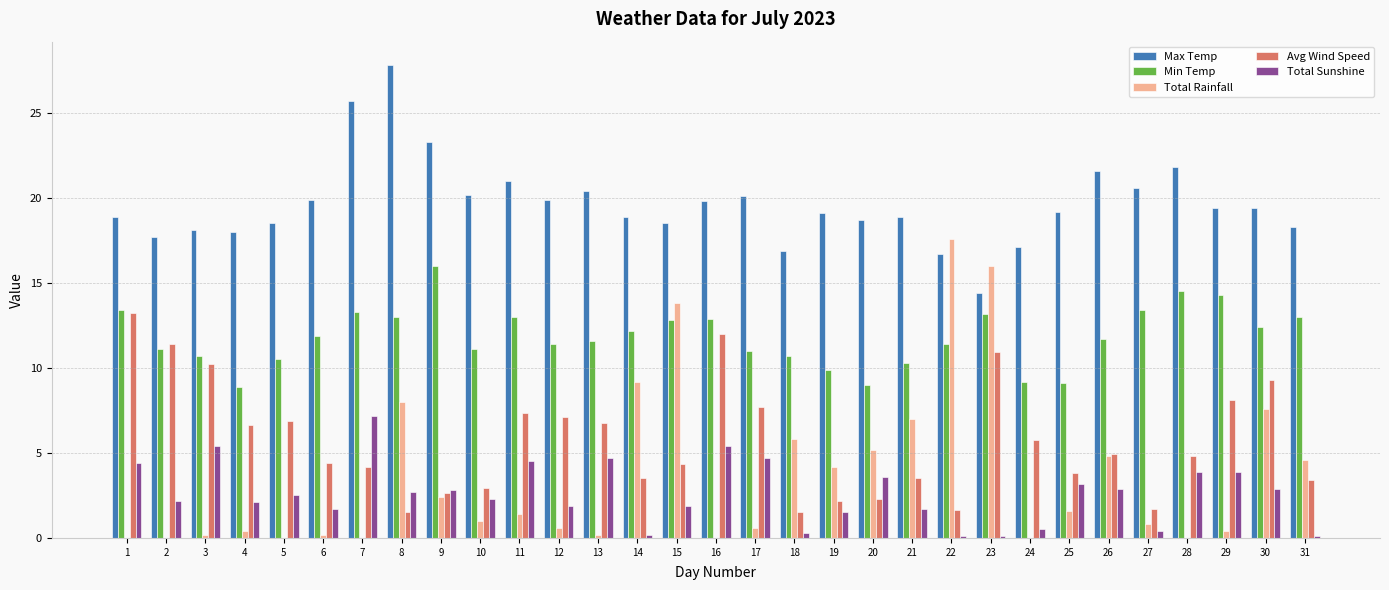

Between 6 and 28, which series saw the biggest shift?

Min Temp